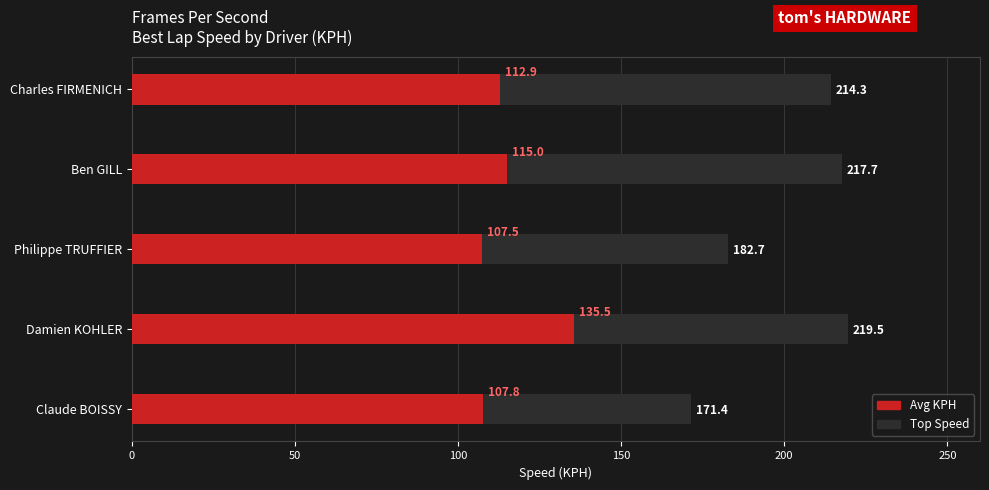

Rank the series at Philippe TRUFFIER from lowest to highest value.

Avg KPH, Top Speed